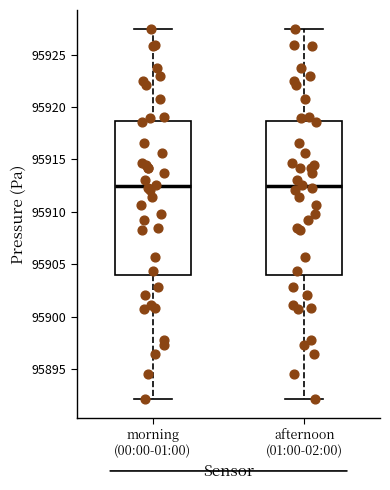

Where is the lower edge of the box for morning (00:00-01:00) on the y-axis? The values are not printed on the chart, so give them approximately, as read against the axis.

95904.0